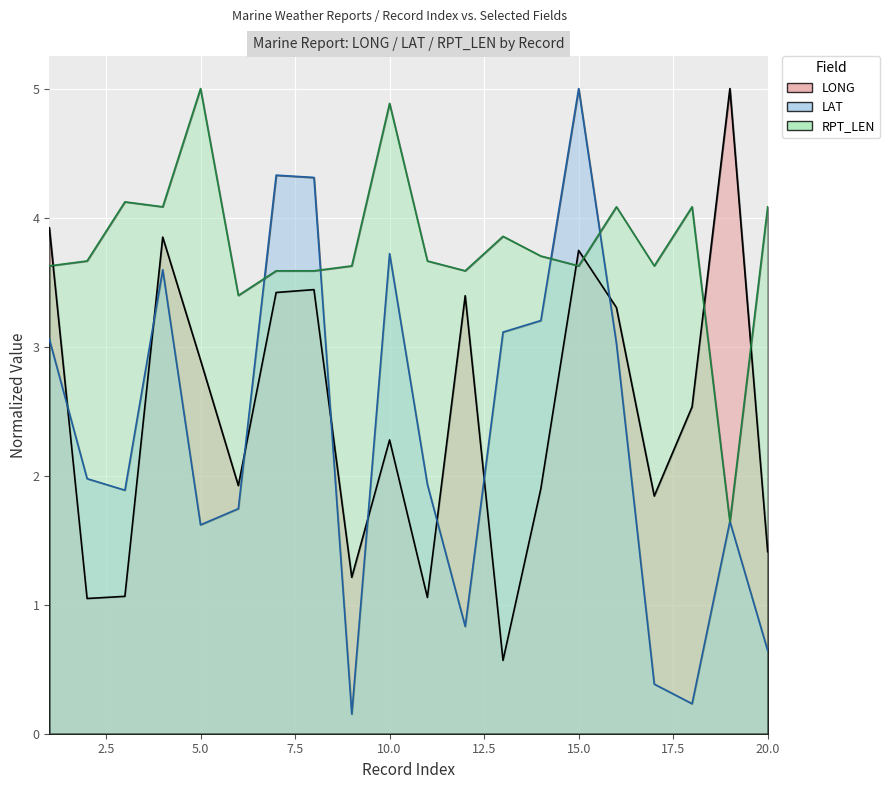

How many intersections are there between LONG and LAT?

8